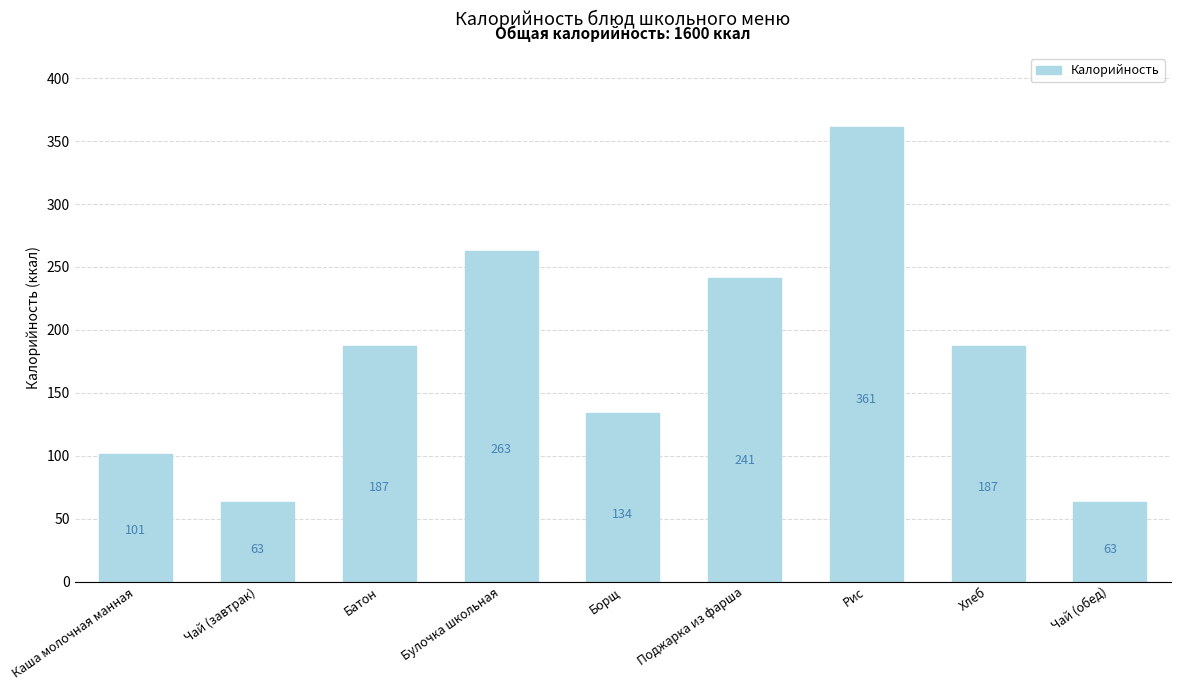

True or false: the data shows 150 at Поджарка из фарша.

False